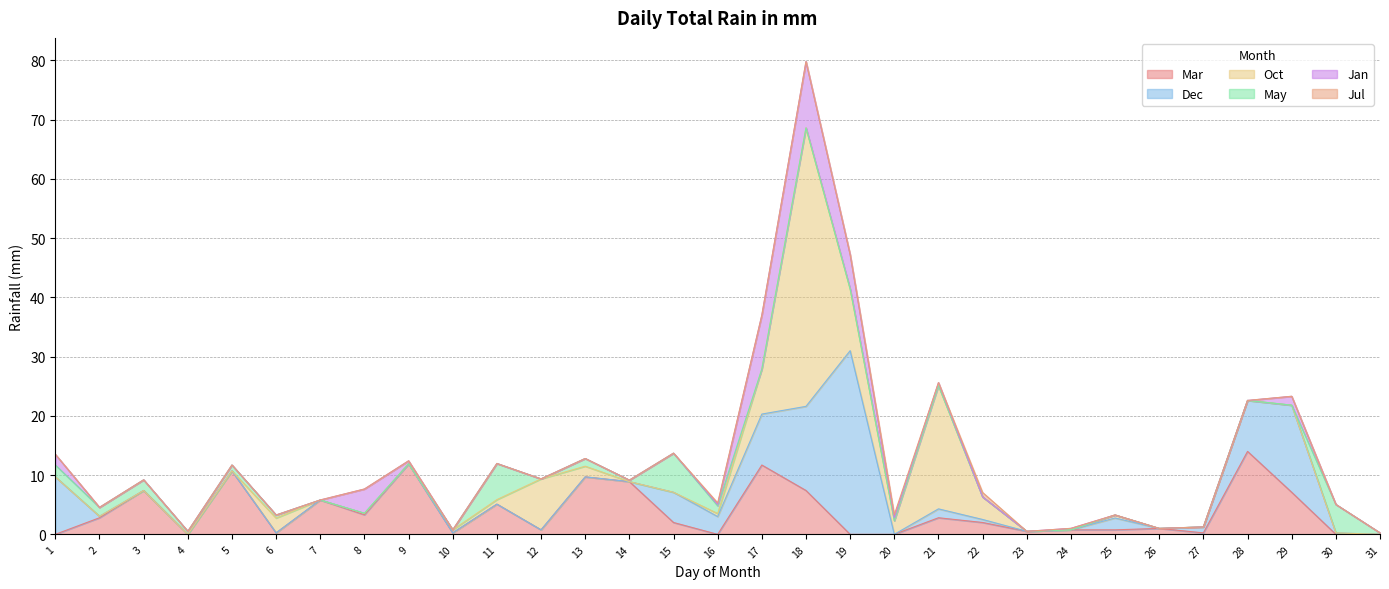

At which category does the chart reach its peak across all series?

18